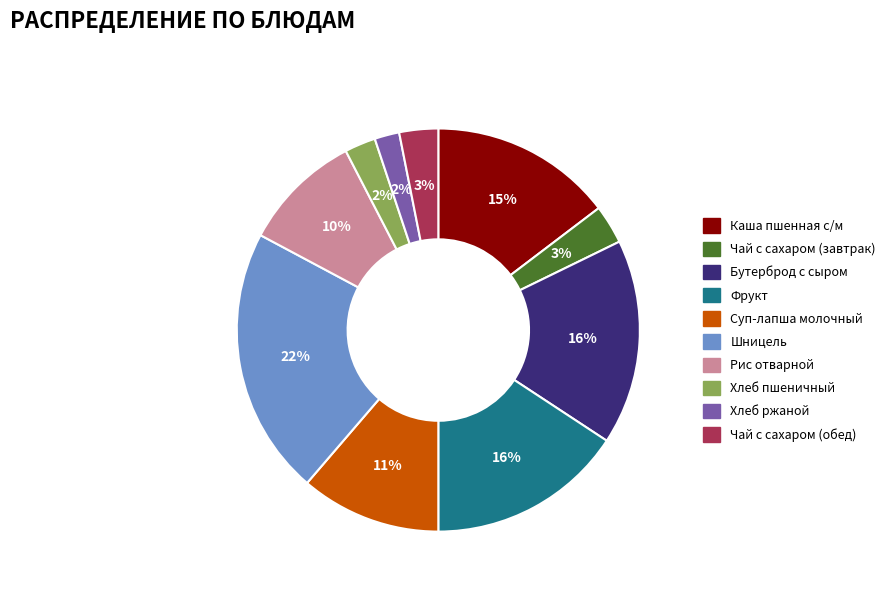

True or false: Каша пшенная с/м accounts for 15% of the total.

True